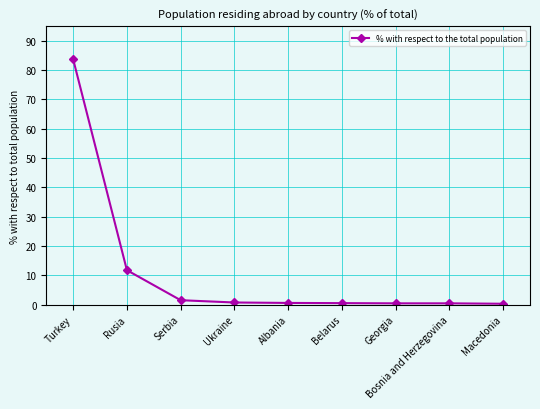

What position from the left is Bosnia and Herzegovina?

8